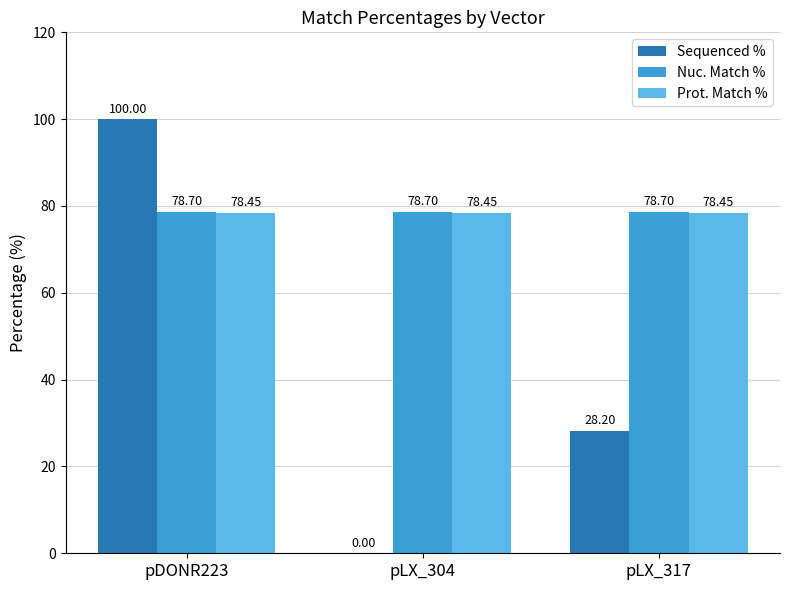

Are the bars horizontal?

No